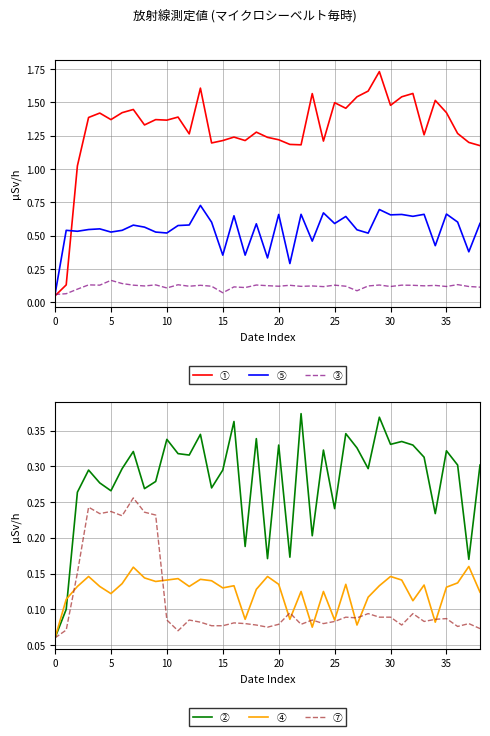

At which category does ④ reach its first local valley?

5